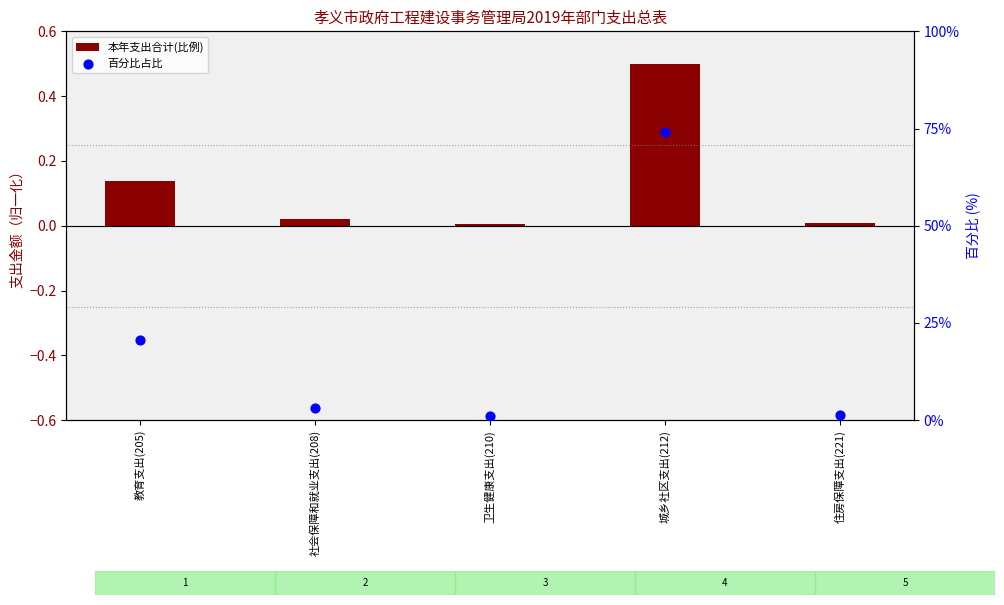

Which series contains the lowest Y value?

本年支出合计(比例)